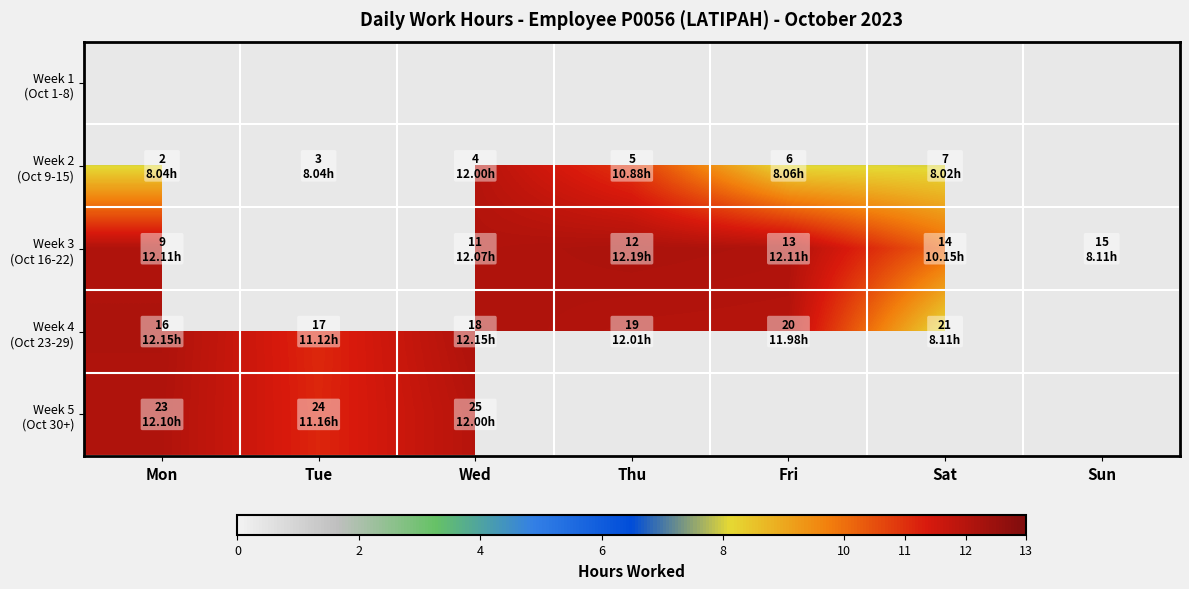

How many data points does each series have?

7